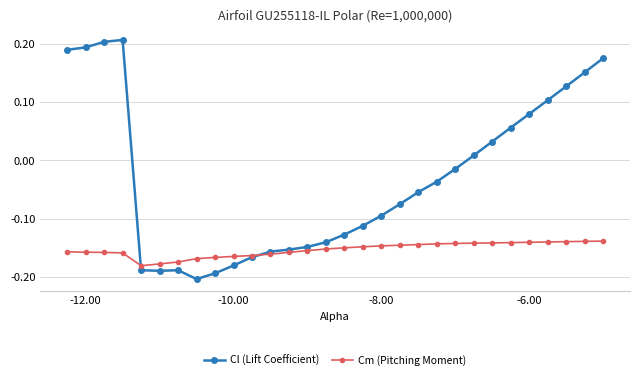

Rank the series by their maximum value, from lowest to highest.

Cm (Pitching Moment), Cl (Lift Coefficient)